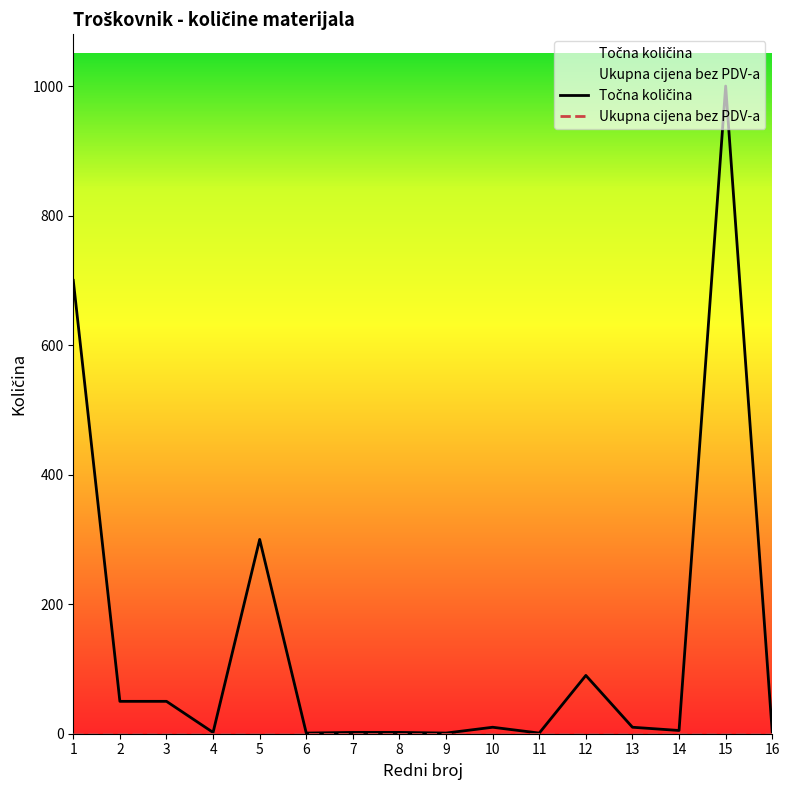

List the series in order of their peak value, lowest first.

Ukupna cijena bez PDV-a, Točna količina